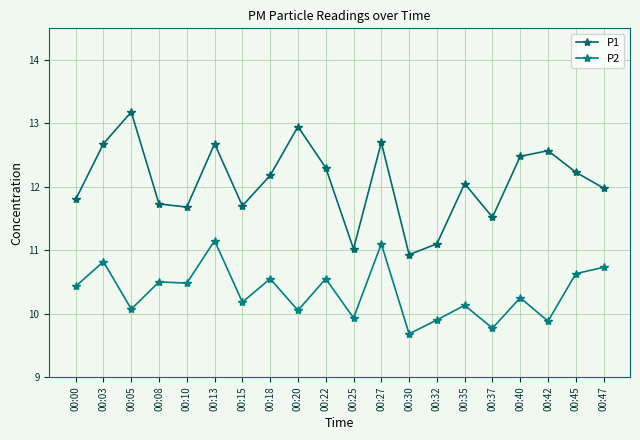

The value of P2 at 00:22 is 10.6. True or false?

True